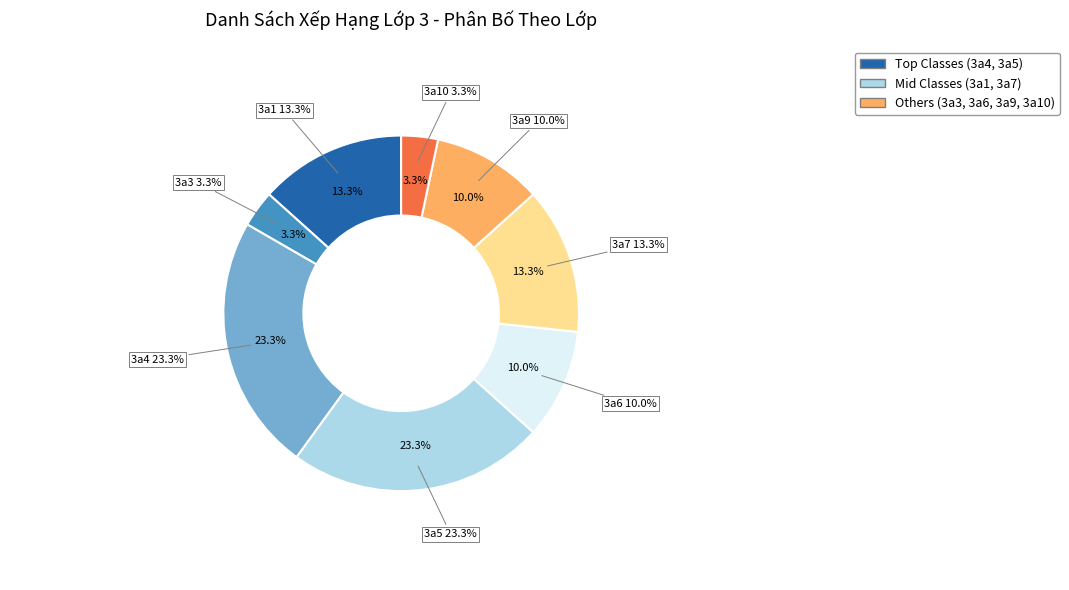

Is there any slice that represents more than half of the pie?

No